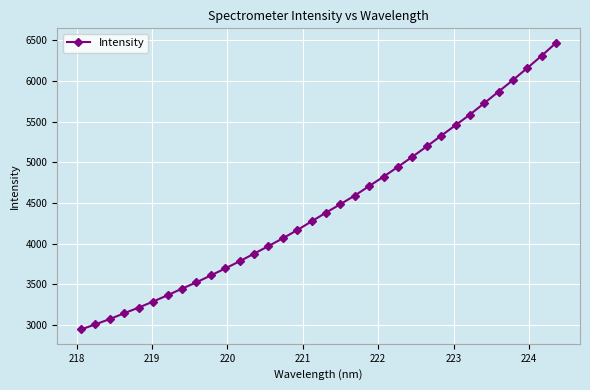

What is the value of the 26th point from the left?

5325.6